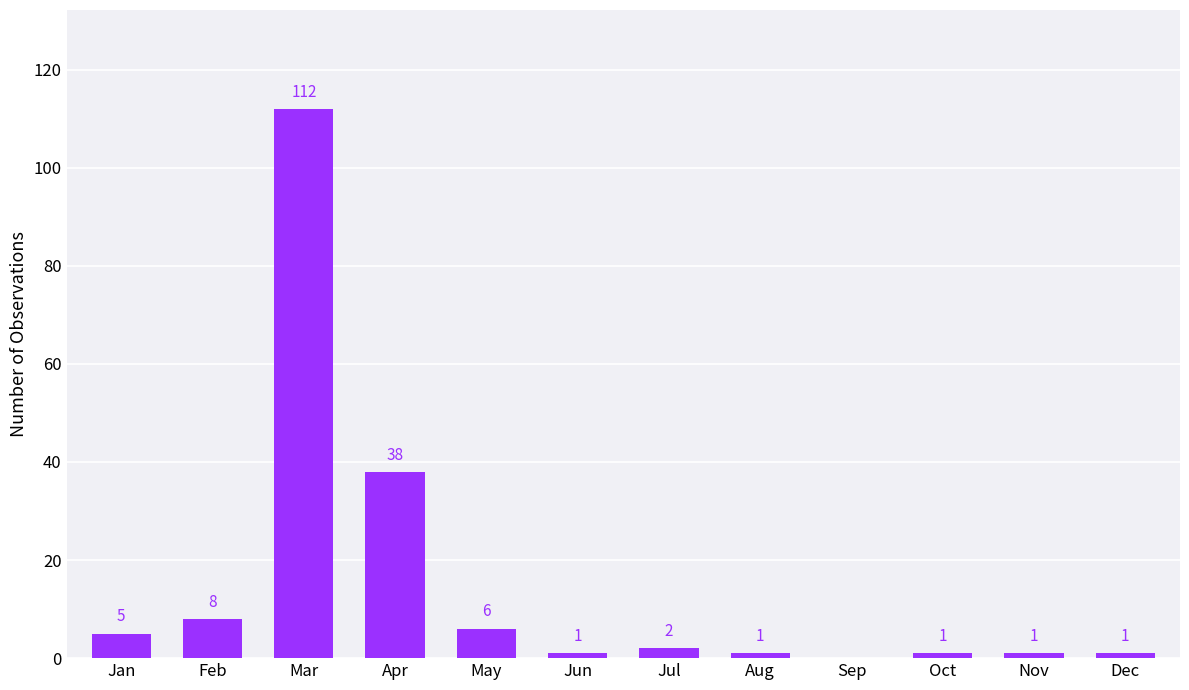

What is the sum of the values at Nov and May?

7